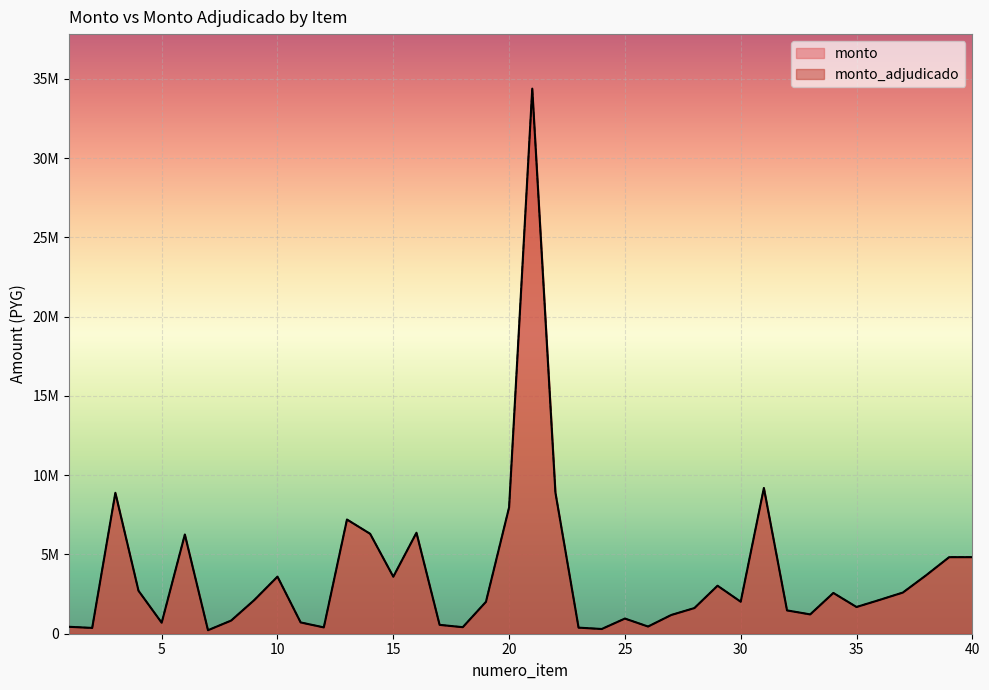

What are all the series names shown in the legend?

monto, monto_adjudicado